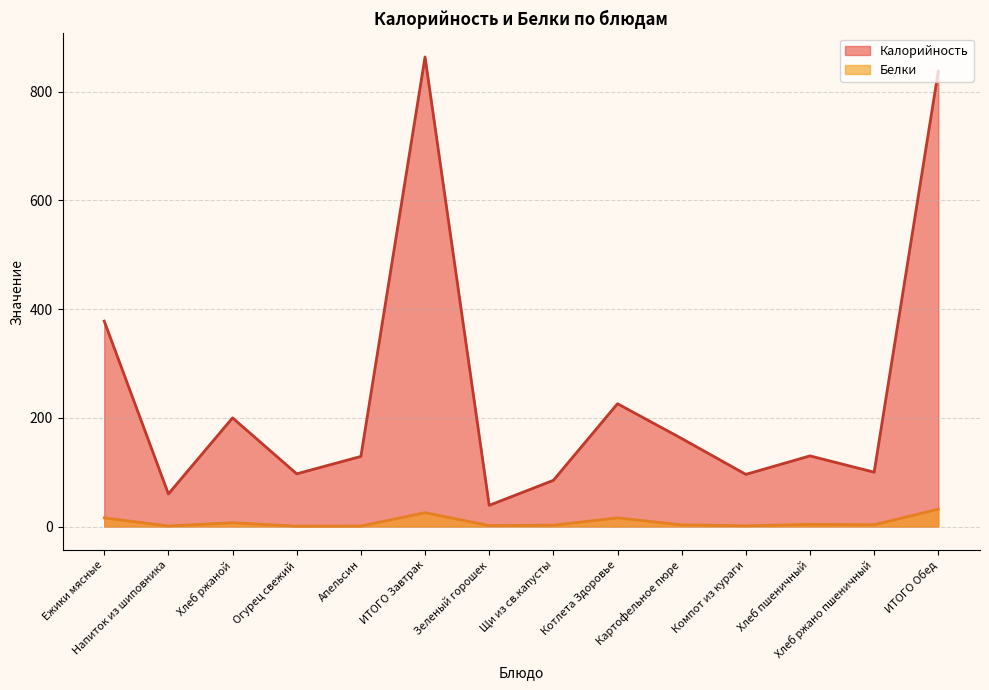

Reading left to right, what are all the values shown in this chart?

Калорийность: Ежики мясные=378.0	Напиток из шиповника=60.0	Хлеб ржаной=200.0	Огурец свежий=97.0	Апельсин=129.0	ИТОГО Завтрак=864.0	Зеленый горошек=39.0	Щи из св.капусты=85.0	Котлета Здоровье=226.0	Картофельное пюре=162.0	Компот из кураги=96.0	Хлеб пшеничный=130.0	Хлеб ржано пшеничный=100.0	ИТОГО Обед=838.0
Белки: Ежики мясные=16.0	Напиток из шиповника=1.0	Хлеб ржаной=7.0	Огурец свежий=0.7	Апельсин=0.9	ИТОГО Завтрак=25.6	Зеленый горошек=1.8	Щи из св.капусты=2.5	Котлета Здоровье=16.0	Картофельное пюре=3.1	Компот из кураги=1.3	Хлеб пшеничный=4.0	Хлеб ржано пшеничный=3.3	ИТОГО Обед=32.0